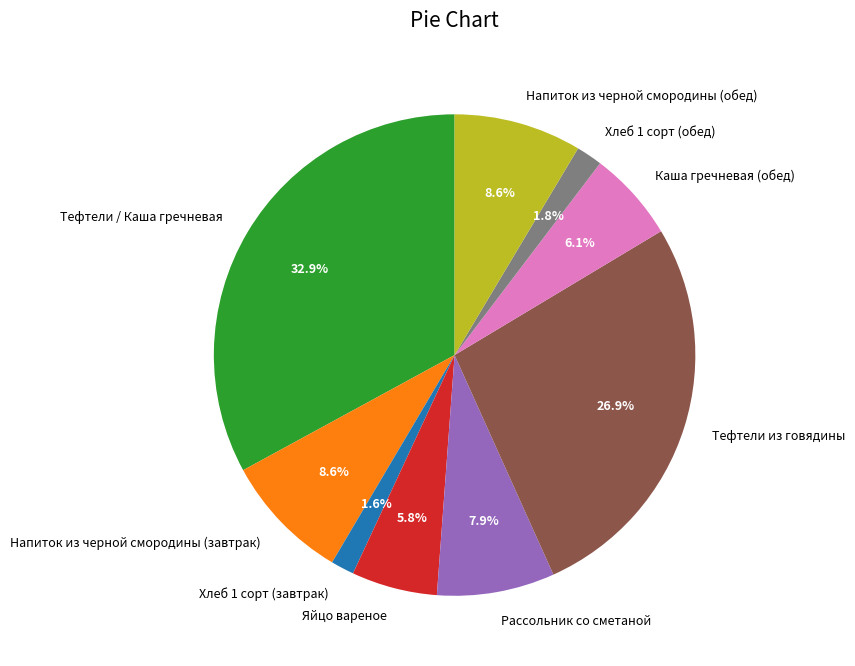

Between Напиток из черной смородины (обед) and Хлеб 1 сорт (завтрак), which is larger?

Напиток из черной смородины (обед)